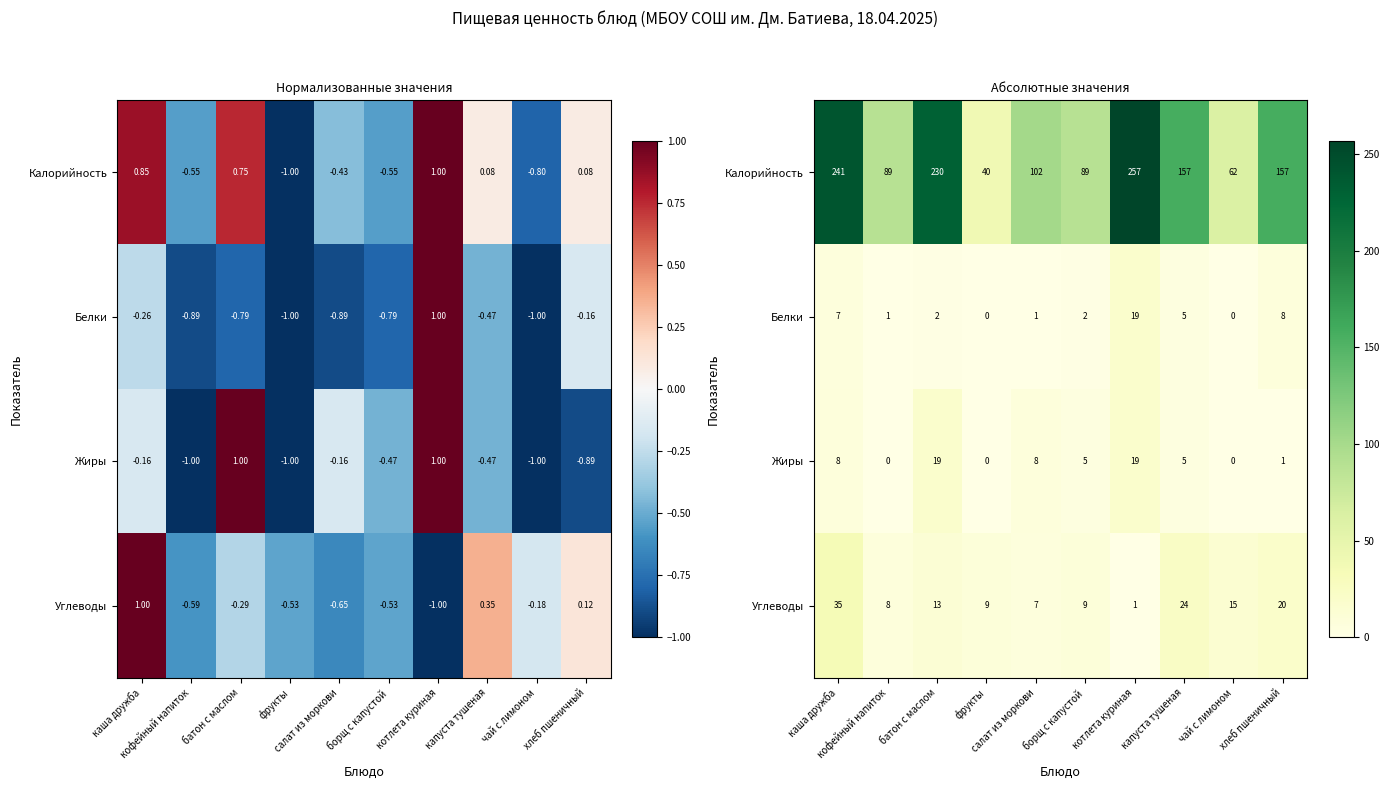

The value of Калорийность at салат из моркови is 154. True or false?

False